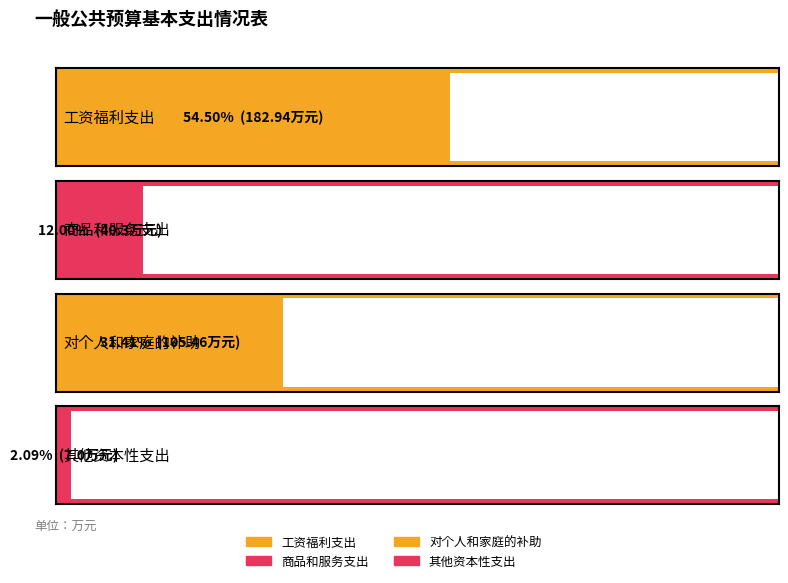

What is the difference between the values at 商品和服务支出 and 其他资本性支出?

33.3